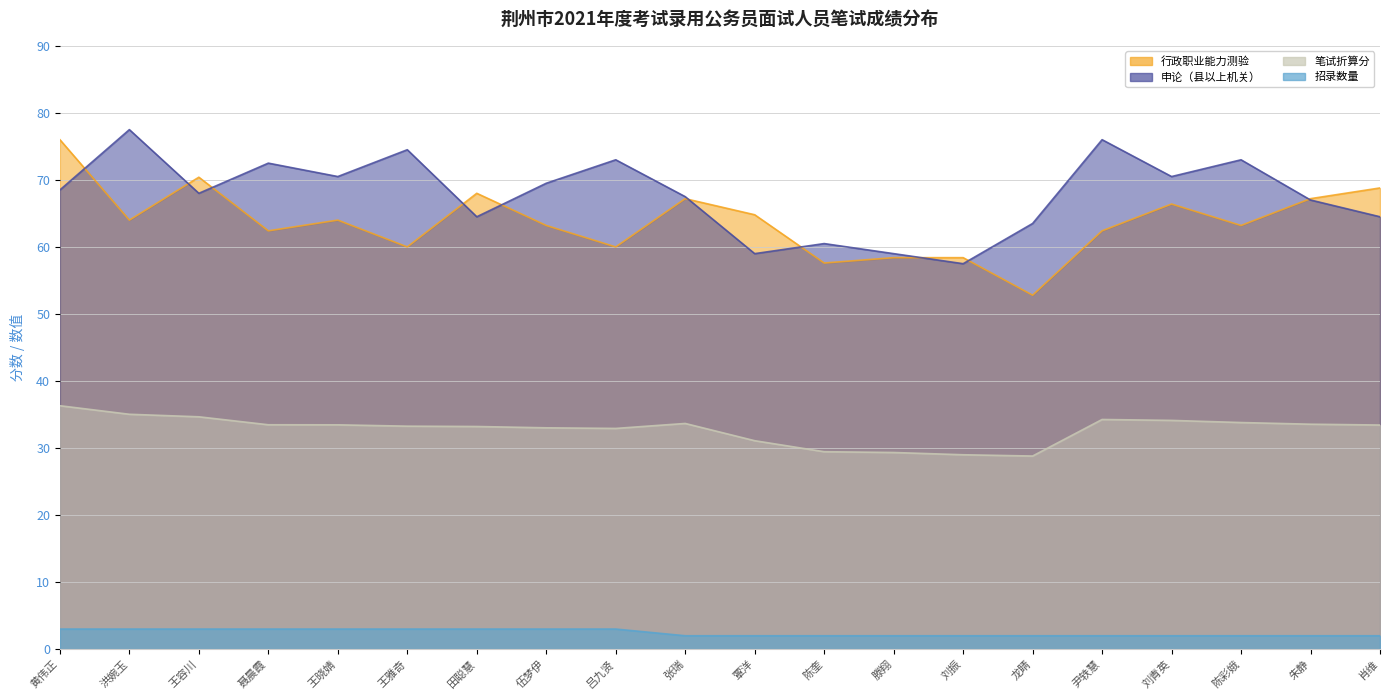

Is it true that 行政职业能力测验 equals 62.4 at 尹轶慧?

True